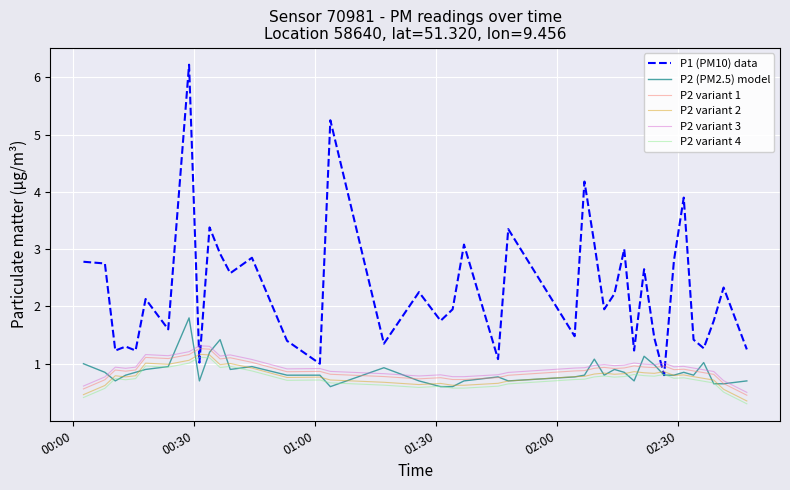

What is the lowest value of the P2 variant 4 series?

0.3